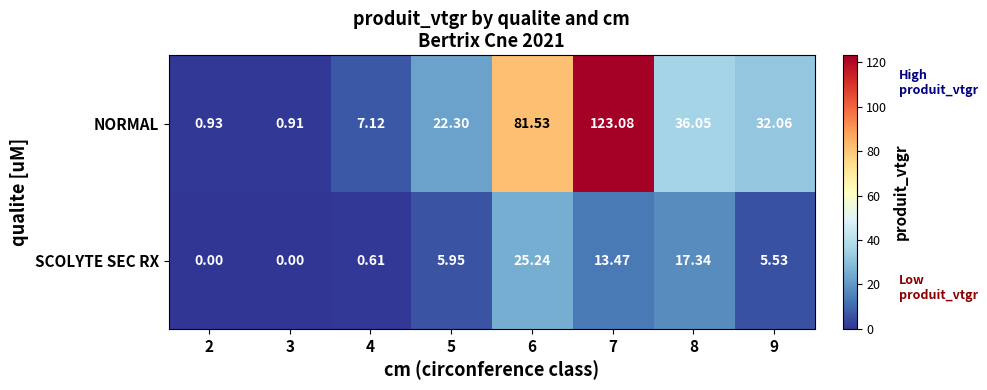

At 6, list the series in order from smallest to largest.

SCOLYTE SEC RX, NORMAL